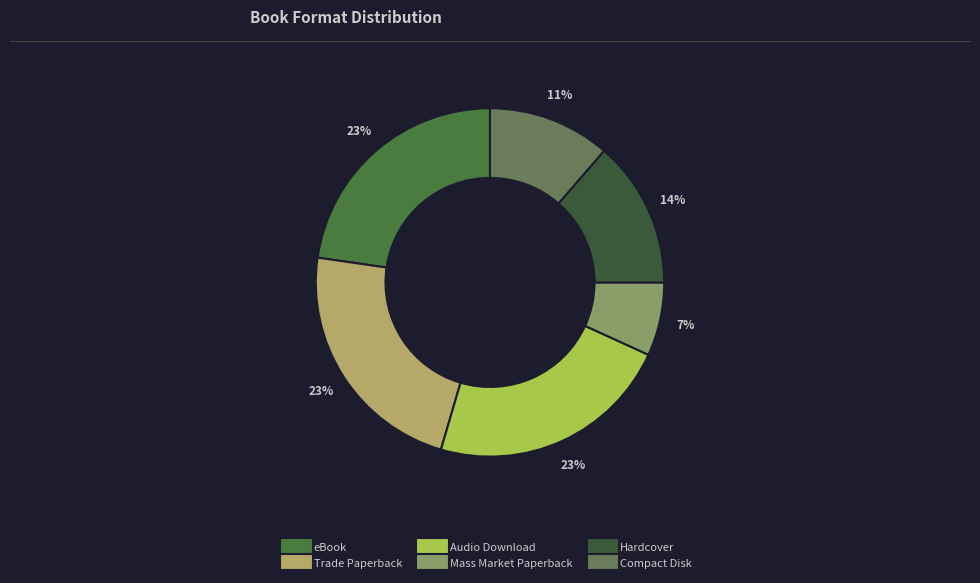

Is there any slice that represents more than half of the pie?

No